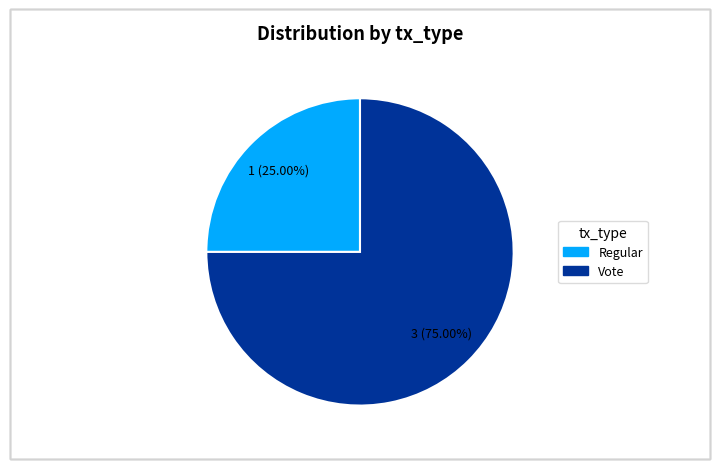

Combined, do Regular and Vote account for over 50%?

Yes